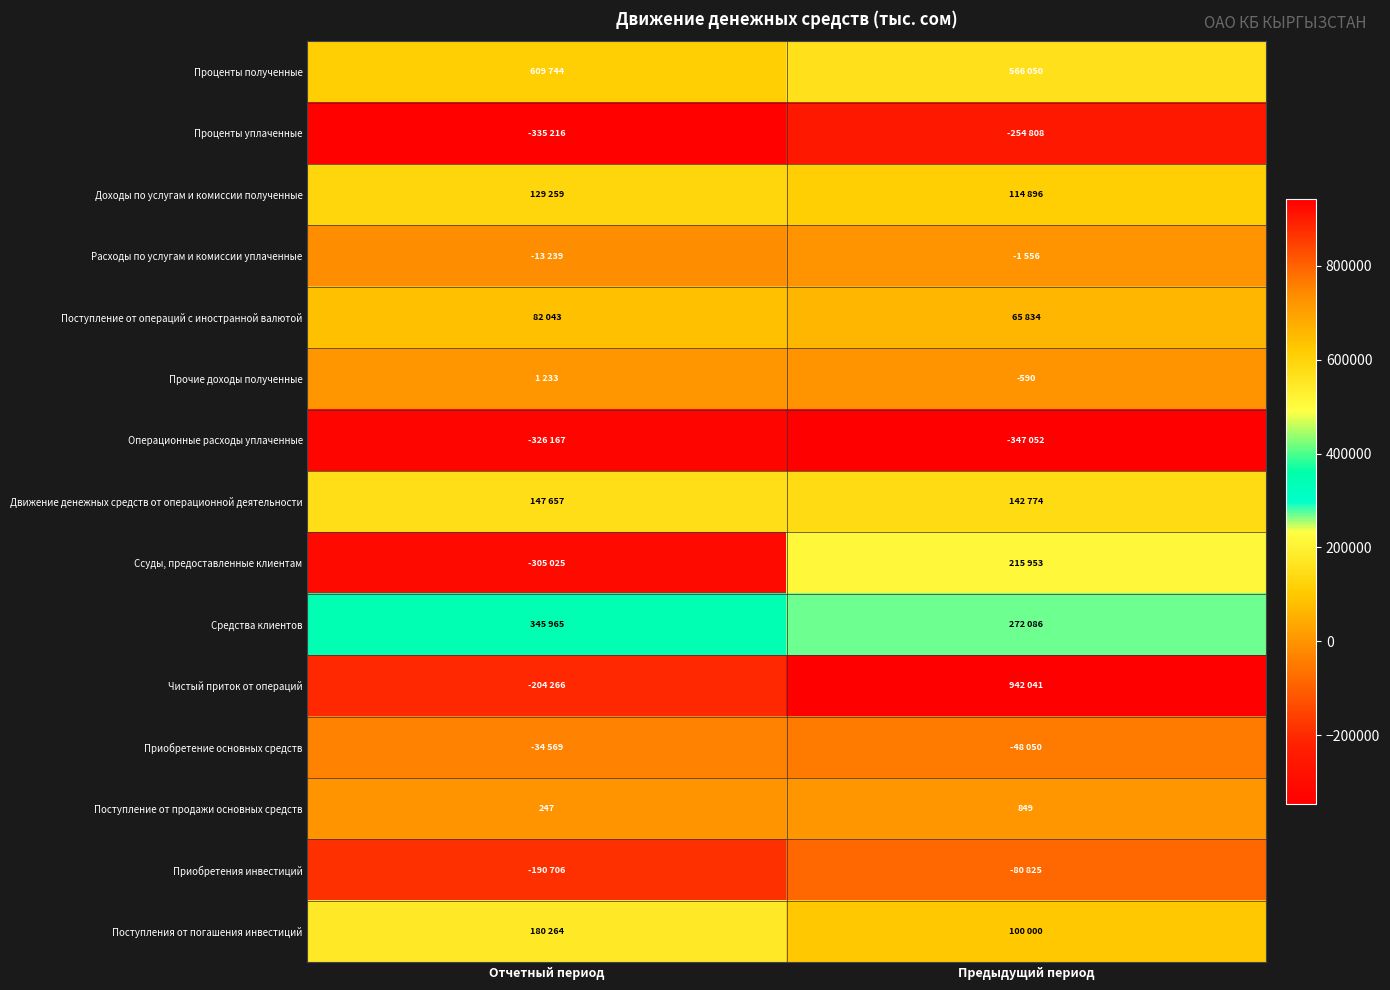

What is the average value of the Поступление от продажи основных средств series?

548